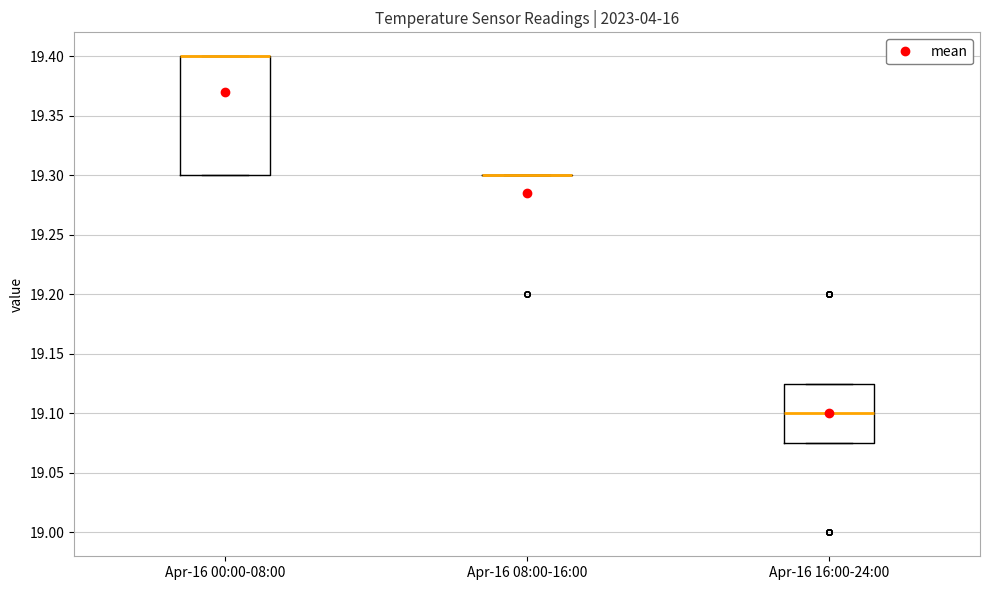

Reading left to right, transcribe this box plot: for each box, give where its median line is, the range the box spans, and where its two whiskers end, as read against the y-axis. The values are not printed on the chart, so give them approximately, as read against the axis.

Apr-16 00:00-08:00: median 19.400 (drawn on the box's upper edge), box 19.300 to 19.400, whiskers 19.300 to 19.400
Apr-16 08:00-16:00: box collapsed to a line at 19.300, whiskers 19.300 to 19.300
Apr-16 16:00-24:00: median 19.100, box 19.075 to 19.125, whiskers 19.075 to 19.125